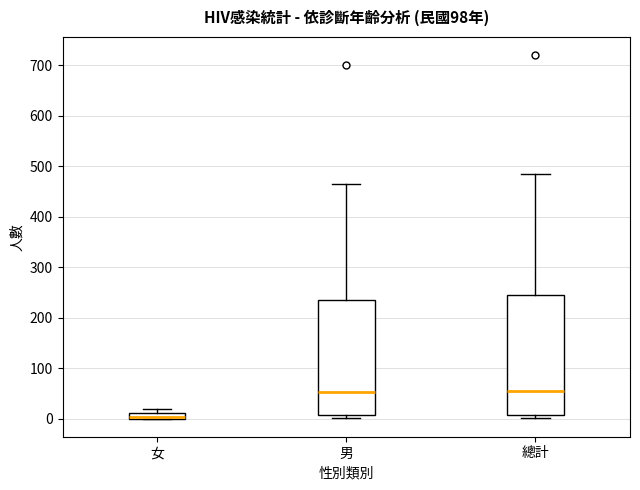

Where is the upper edge of the box for 女 on the y-axis? The values are not printed on the chart, so give them approximately, as read against the axis.

10